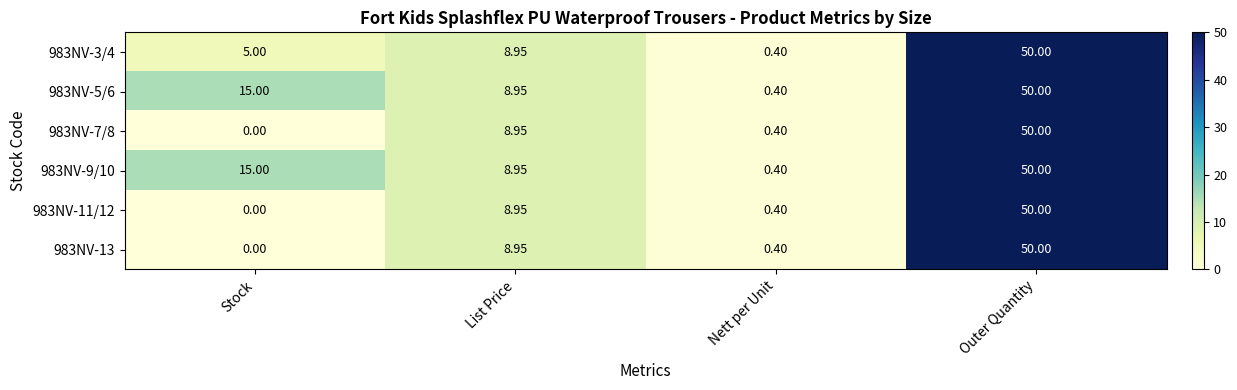

Is the value of 983NV-9/10 at List Price greater than the value of 983NV-11/12 at Stock?

Yes